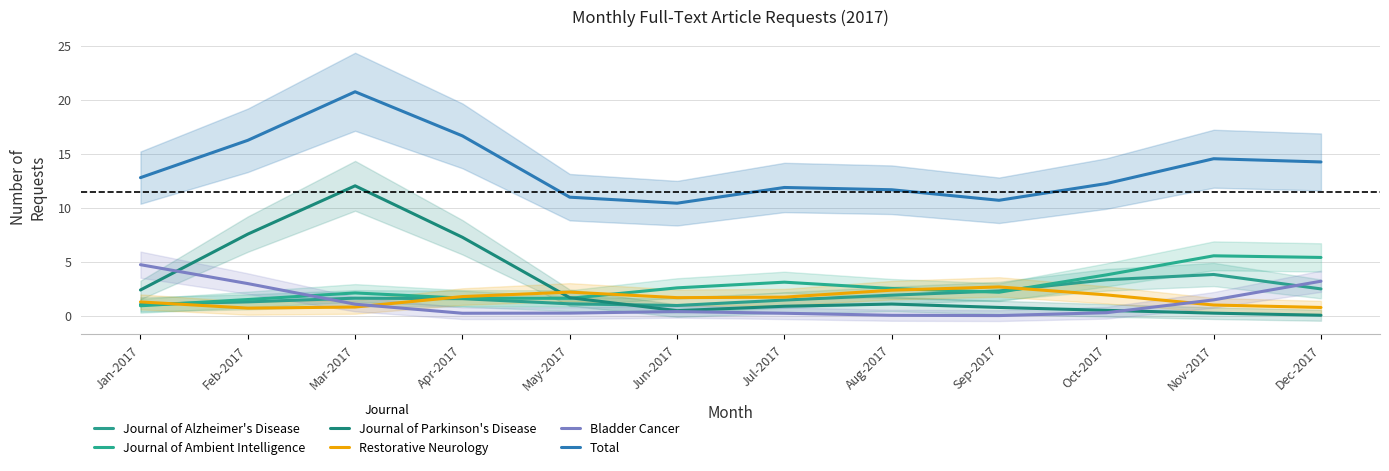

At how many categories does at least one series exceed 5?

12